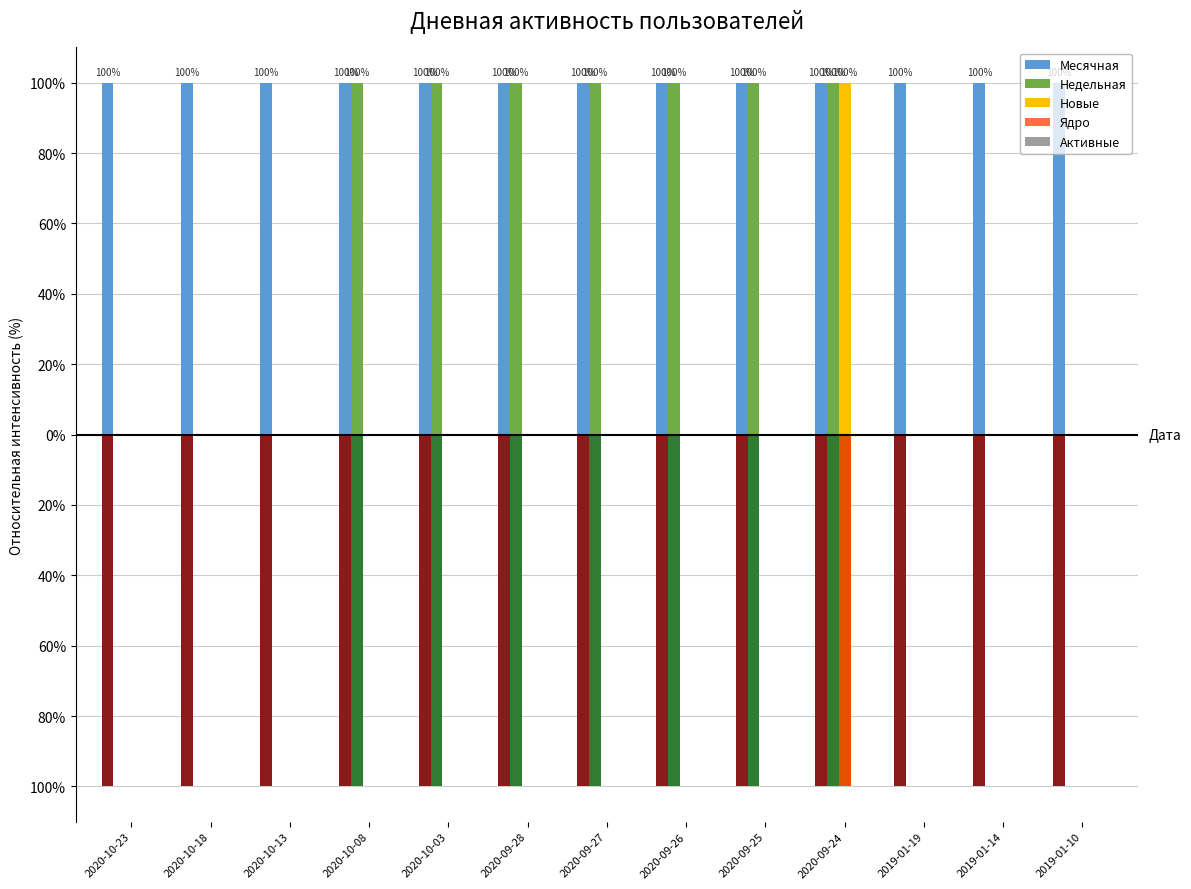

Is the value of Новые at 2019-01-14 greater than the value of Ядро at 2019-01-14?

No